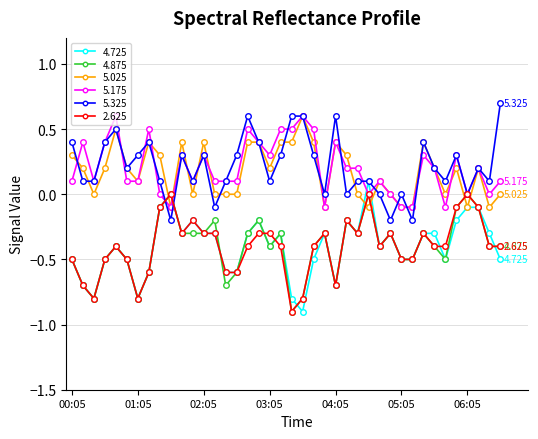

True or false: 4.875 and 5.025 intersect in this chart.

True